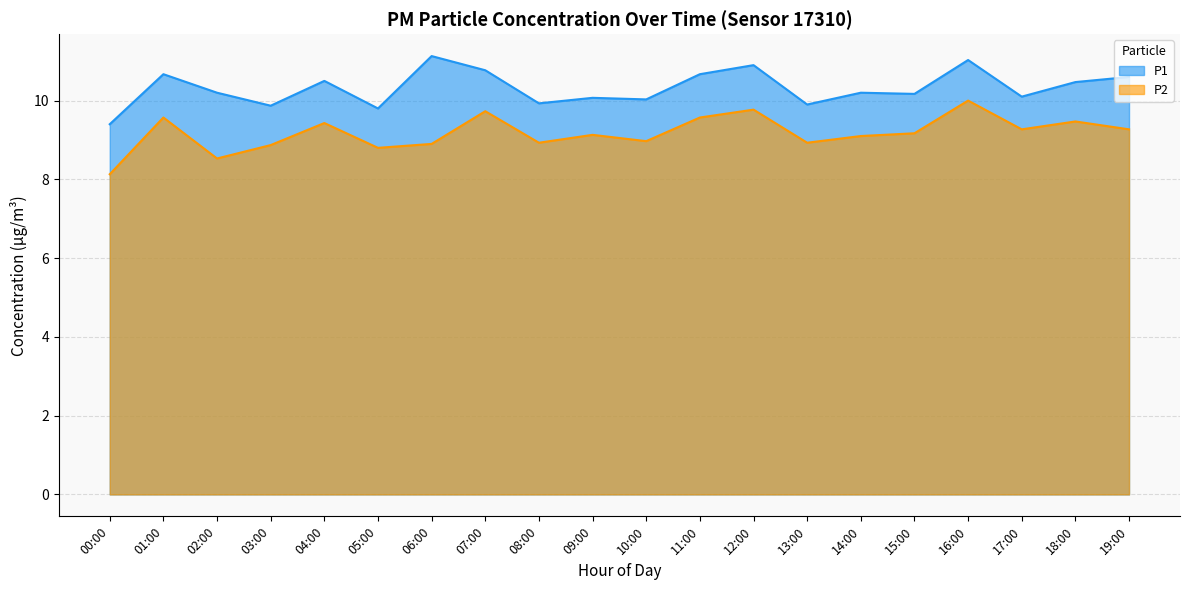

Which series changed the most between 11:00 and 15:00?

P1